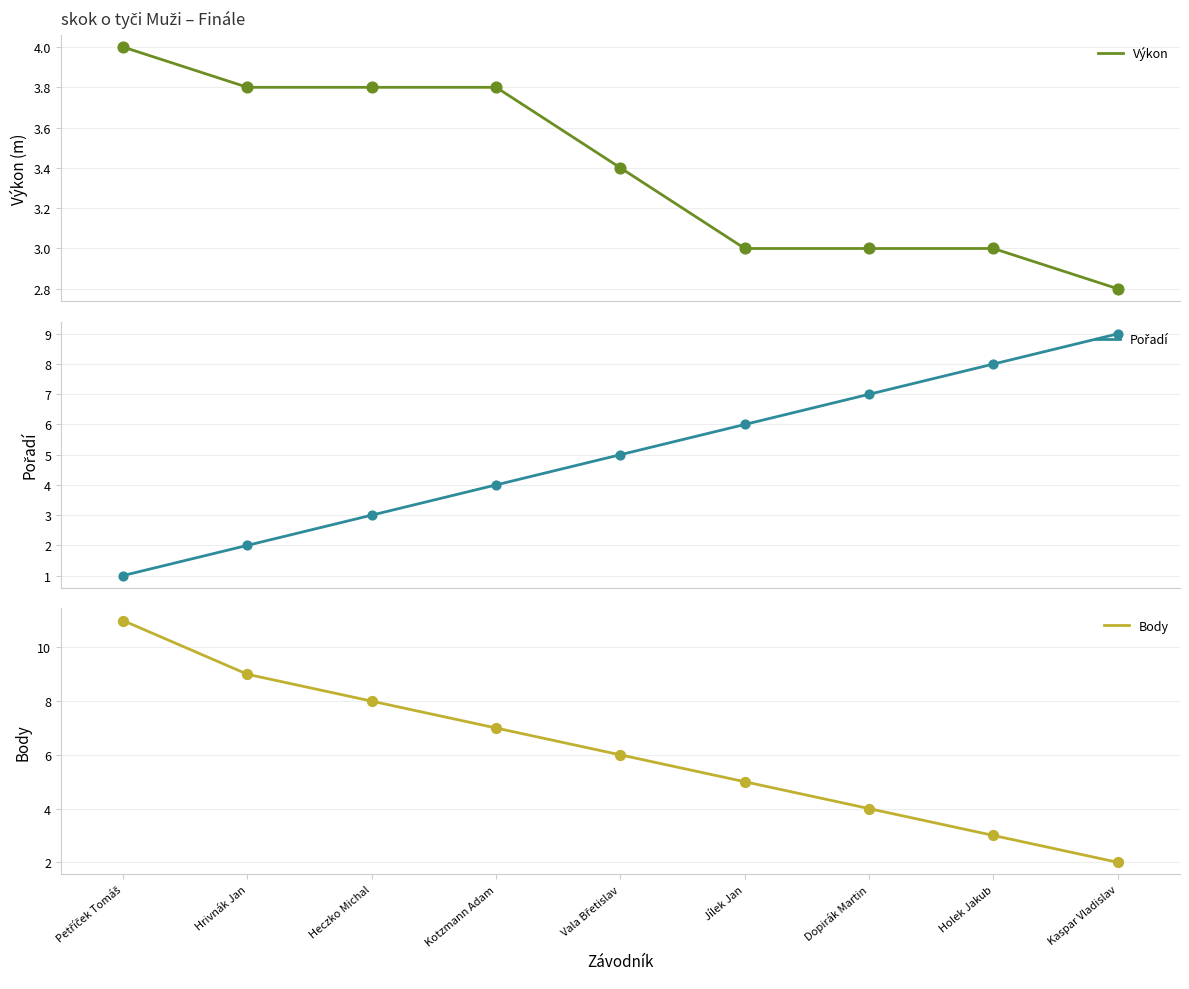

Is the value of Body at Heczko Michal greater than the value of Výkon at Petříček Tomáš?

Yes